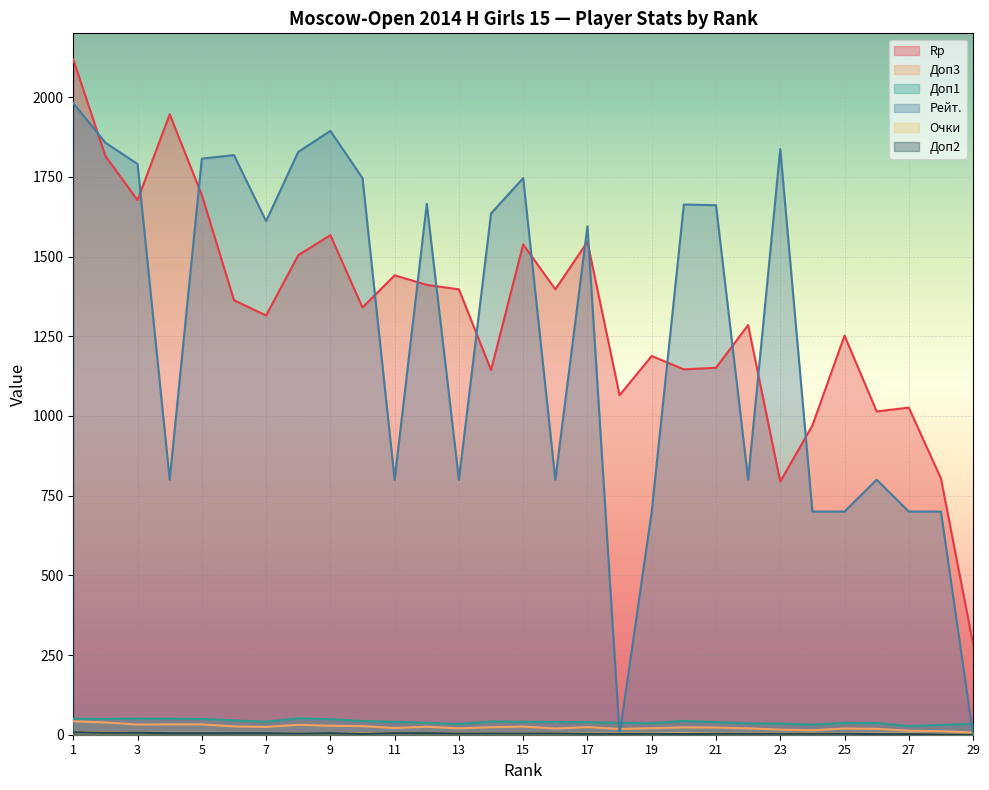

At 20, list the series in order from smallest to largest.

Доп2, Очки, Доп3, Доп1, Rp, Рейт.